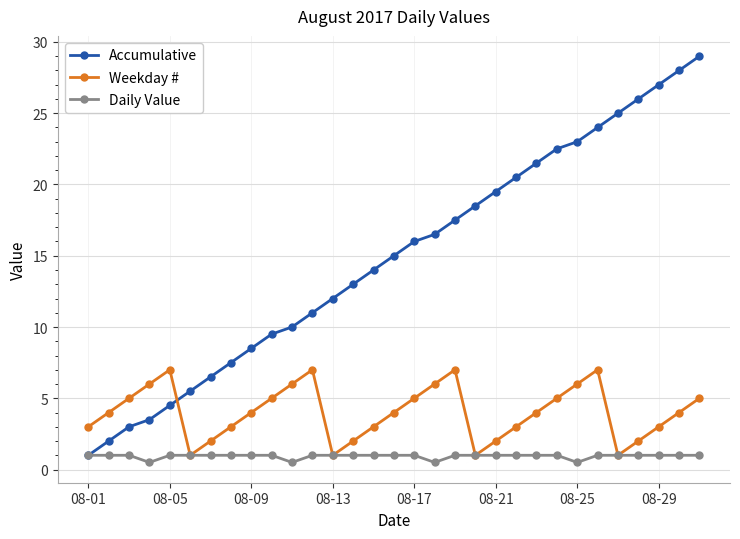

At how many categories does at least one series exceed 21?

9